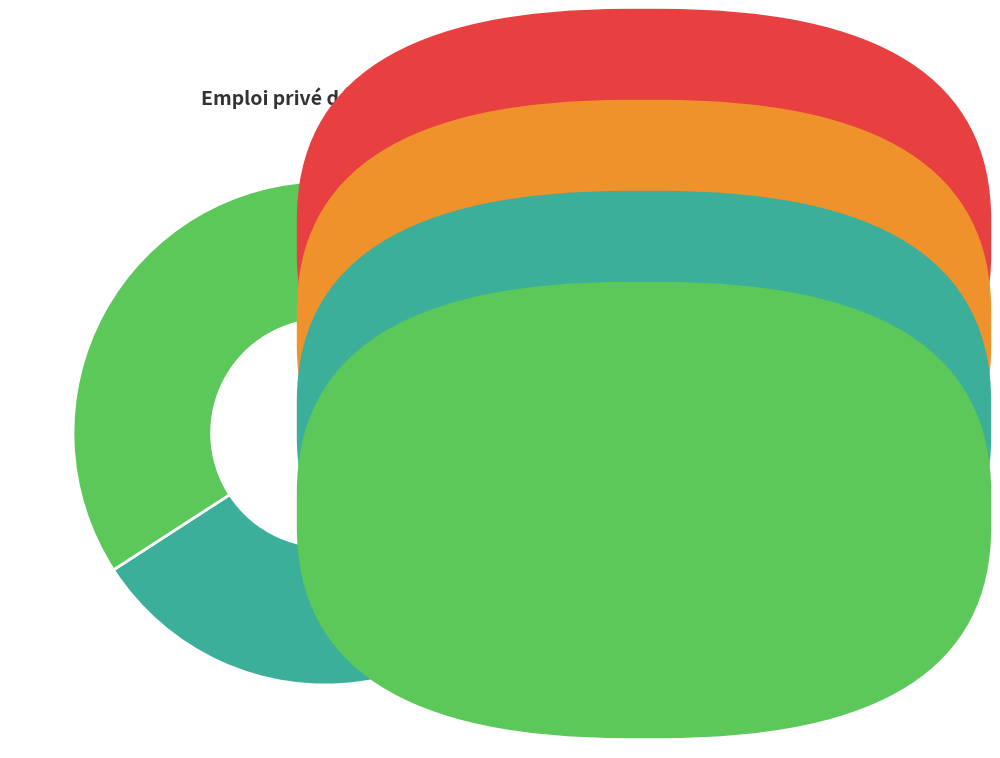

Is there any slice that represents more than half of the pie?

No